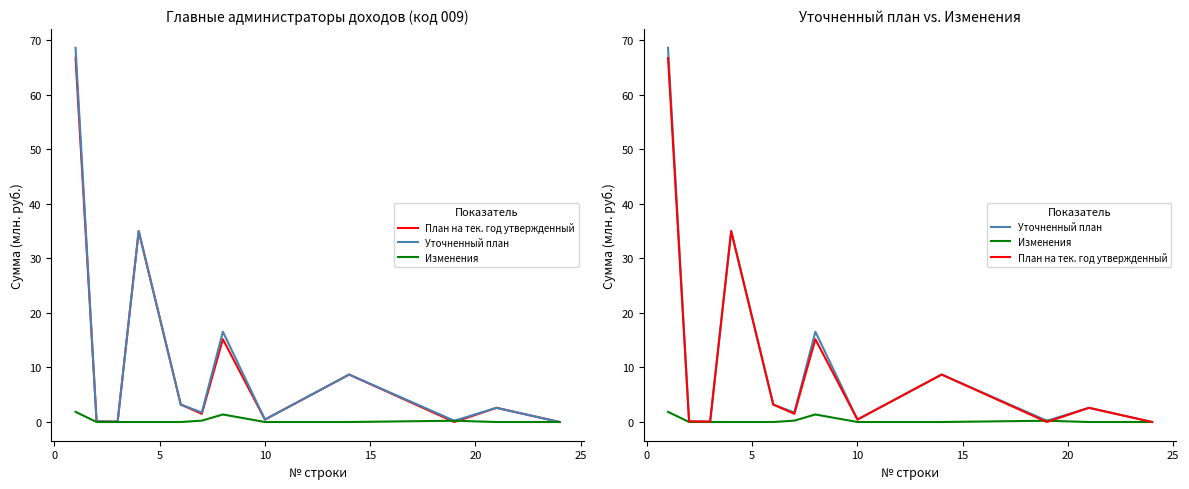

True or false: Изменения and Уточненный план intersect in this chart.

False